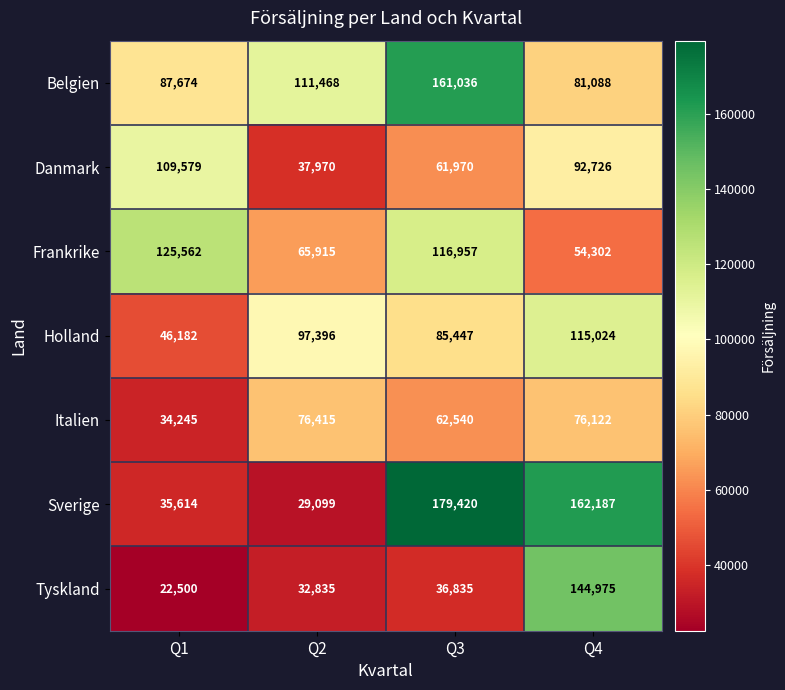

What is the difference between the Holland values at Q3 and Q4?

29577